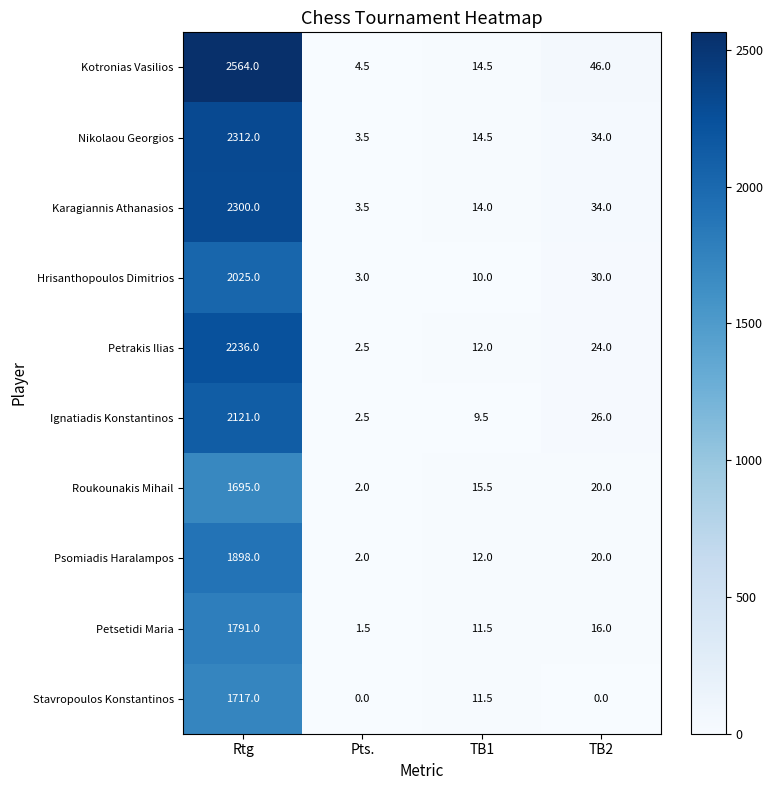

Which category has the highest value across all series?

Rtg